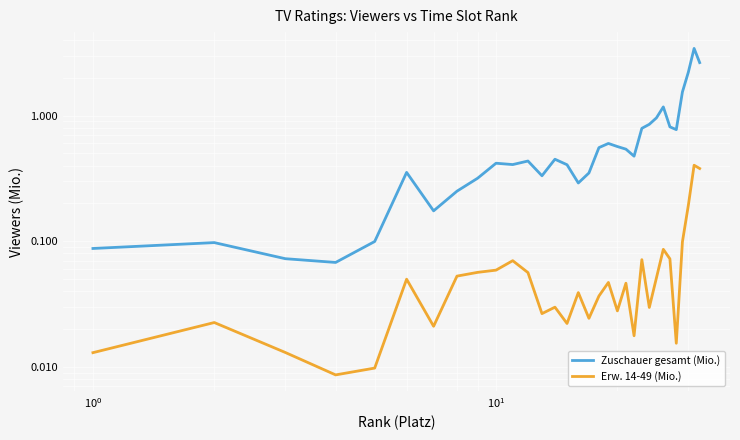

True or false: Zuschauer gesamt (Mio.) and Erw. 14-49 (Mio.) cross at least once.

False